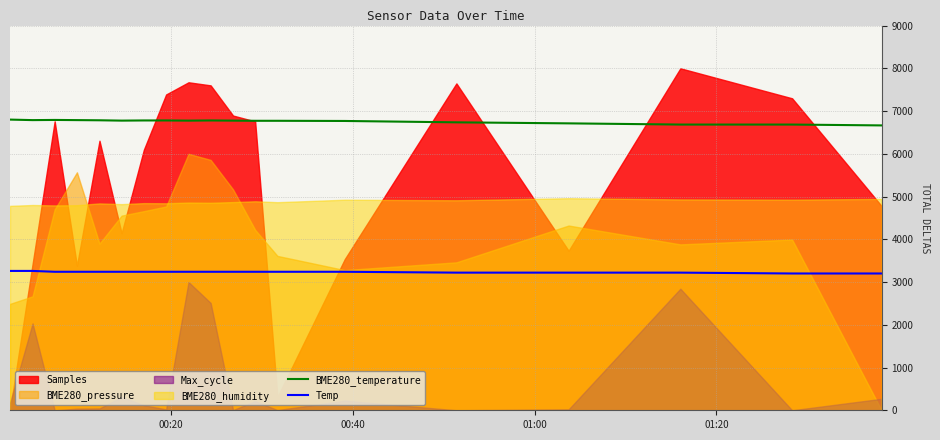

How many lines are shown in the chart?

2